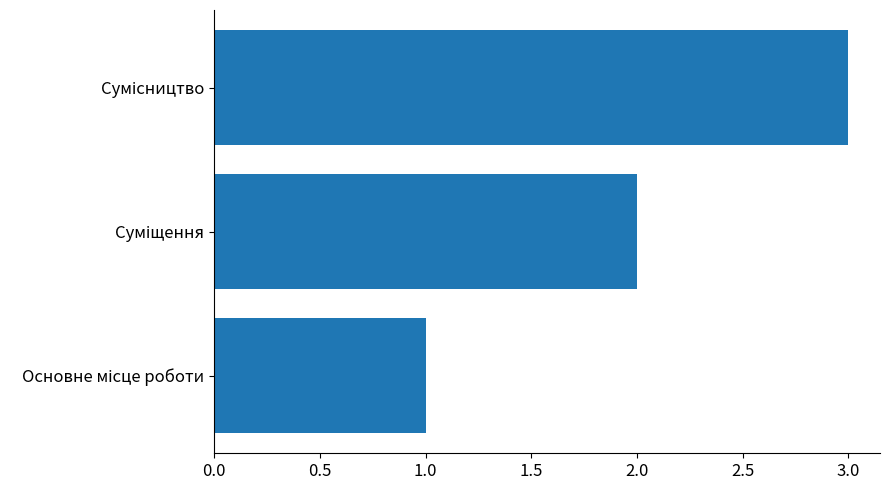

What is the maximum value shown in the chart?

3